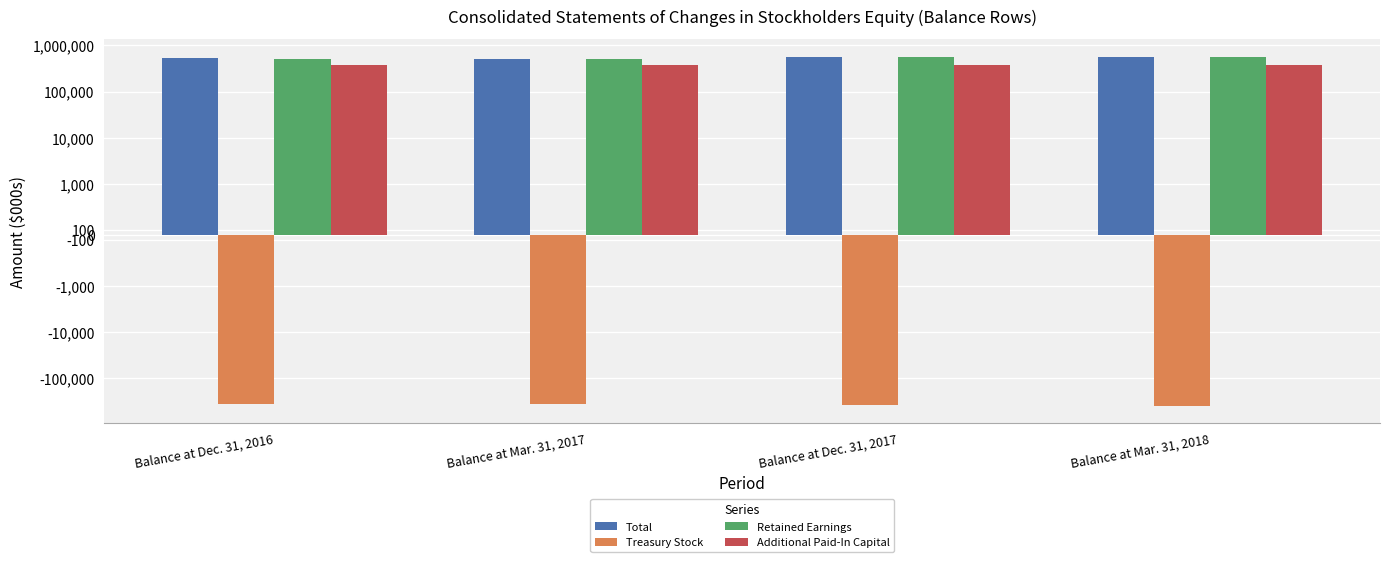

What is the average value of the Retained Earnings series?

536082